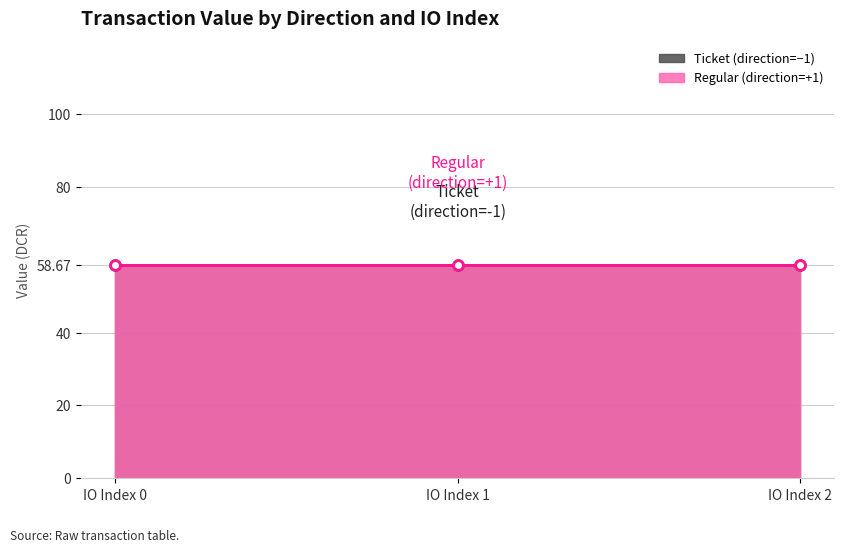

Count the number of data series in this chart.

2